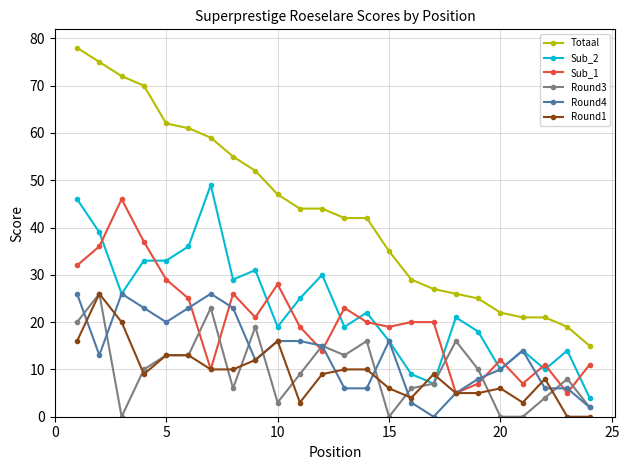

What is the value of the Round1 point at the 17th from the left?

9